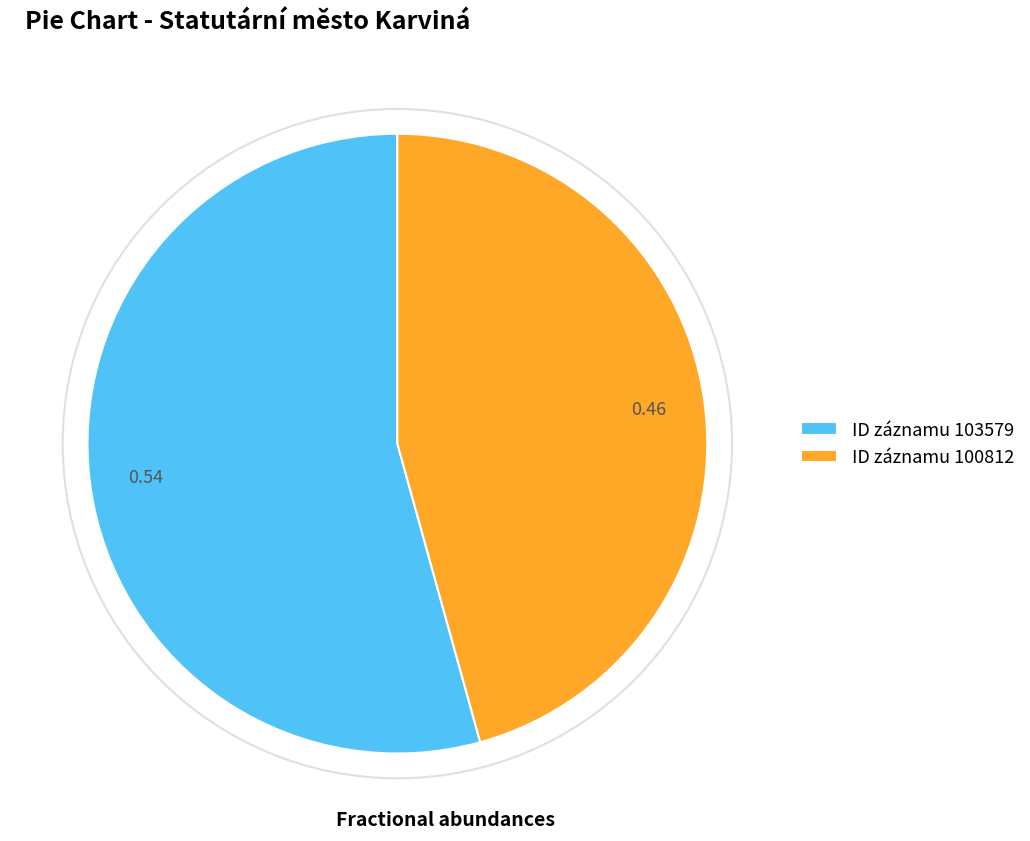

Which slice is the smallest?

ID záznamu 100812